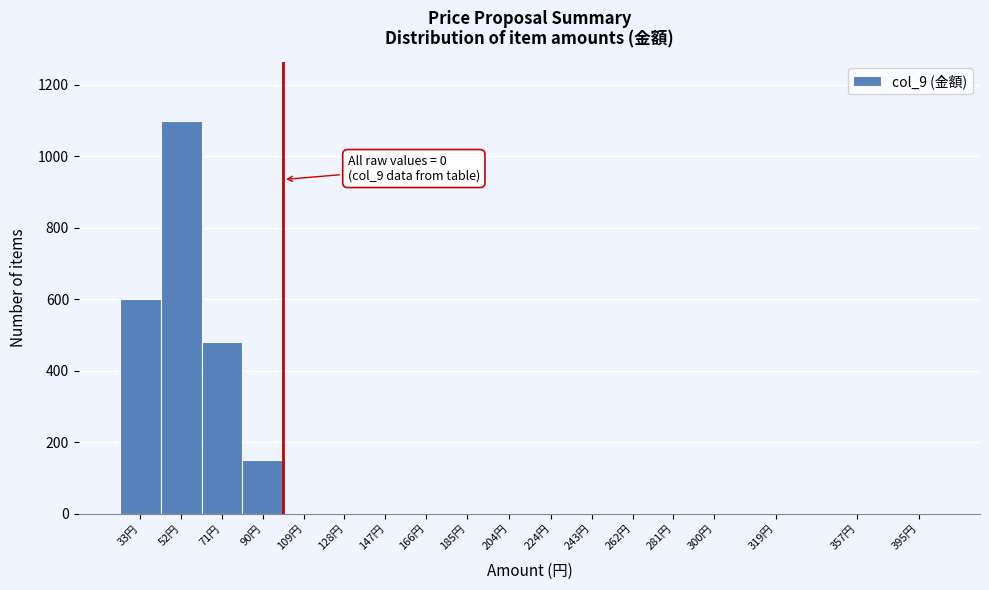

Reading left to right, transcribe all the data shown in this chart.

33円=600	52円=1100	71円=480	90円=150	109円=0	128円=0	147円=0	166円=0	185円=0	204円=0	224円=0	243円=0	262円=0	281円=0	300円=0	319円=0	357円=0	395円=0